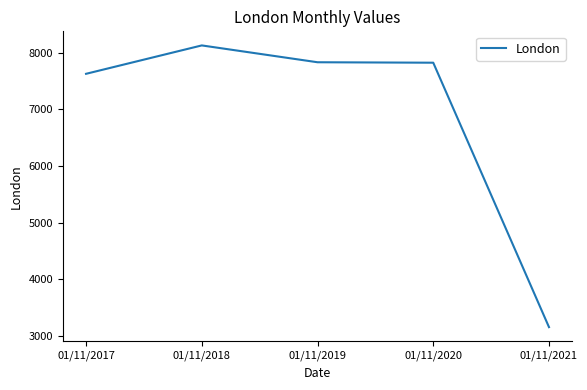

At which category does the chart reach its minimum across all series?

01/11/2021